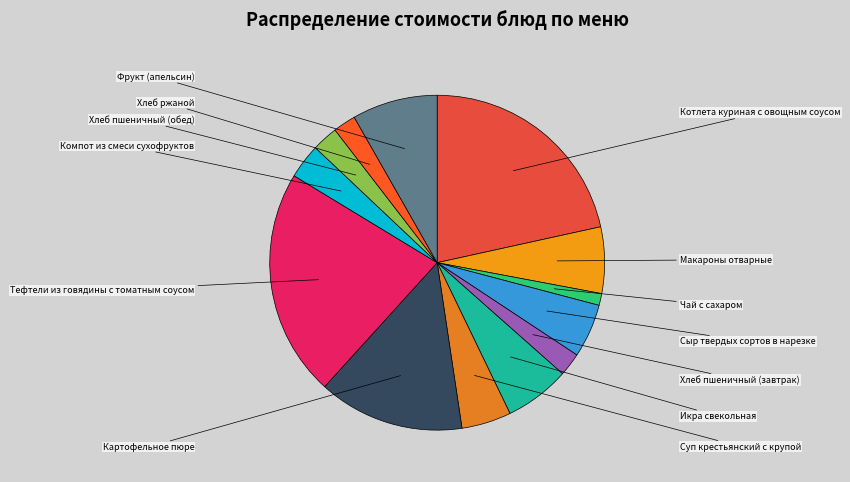

Does Хлеб пшеничный (обед) represent more than half of the total?

No